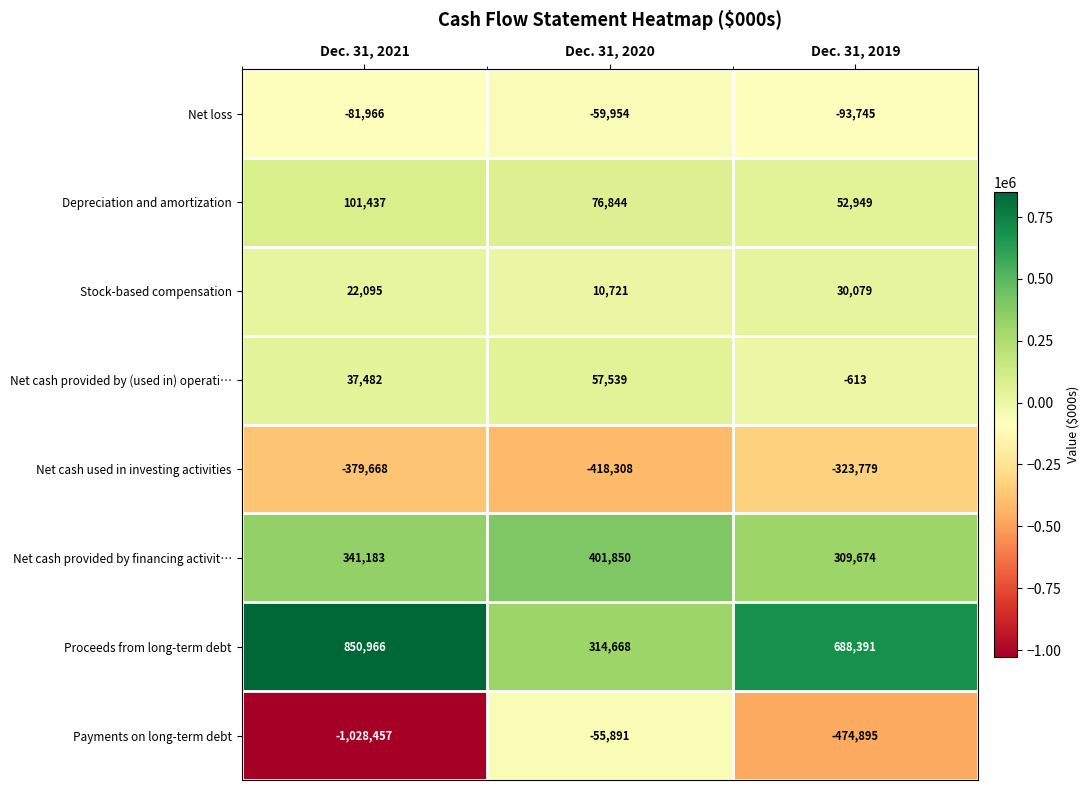

What is the average value of the Net loss series?

-78555